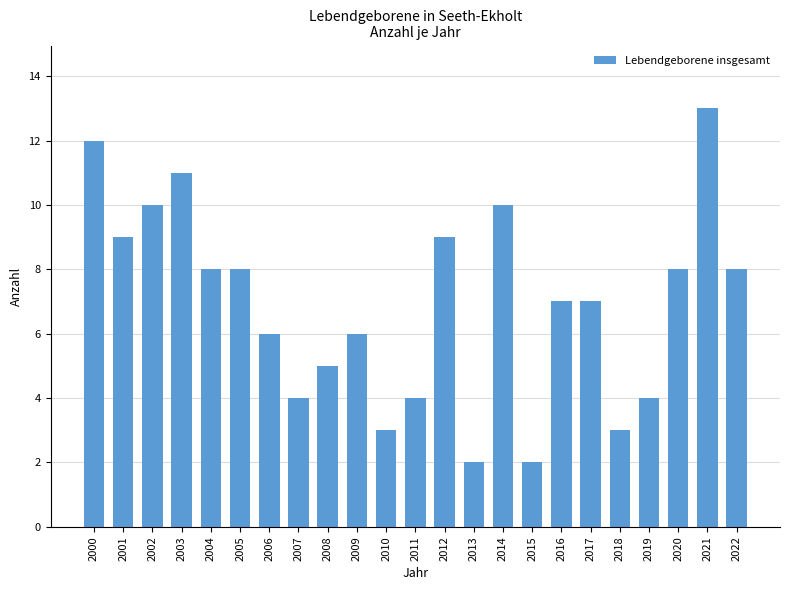

What is the change in value from 2011 to 2021?

+9